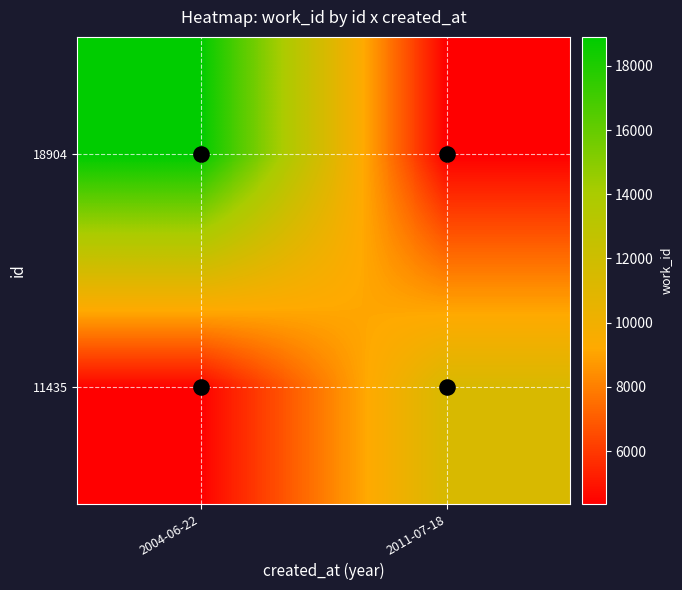

At which category is the sum across all series the highest?

2004-06-22